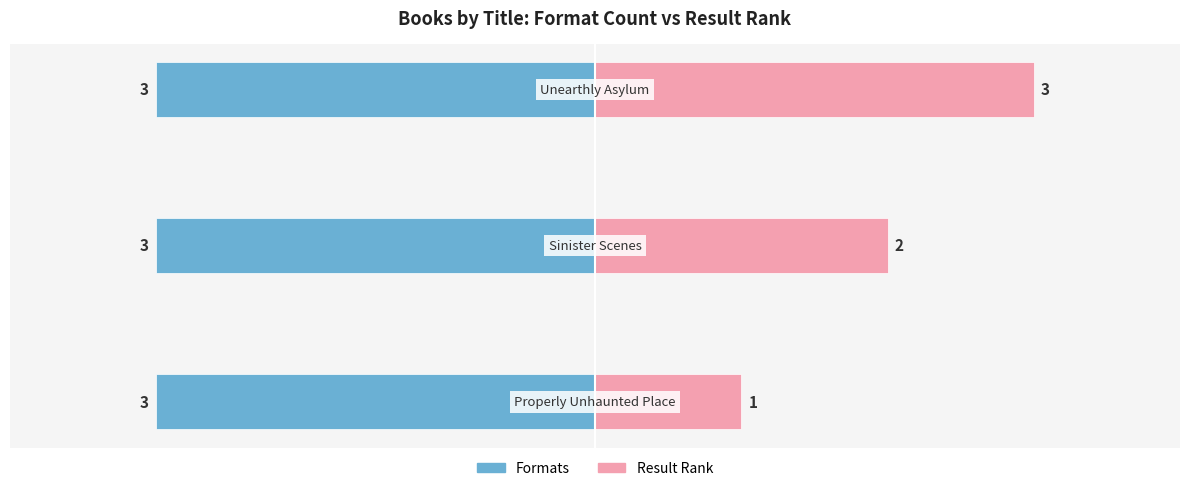

How many Result Rank values are between 1 and 3?

3